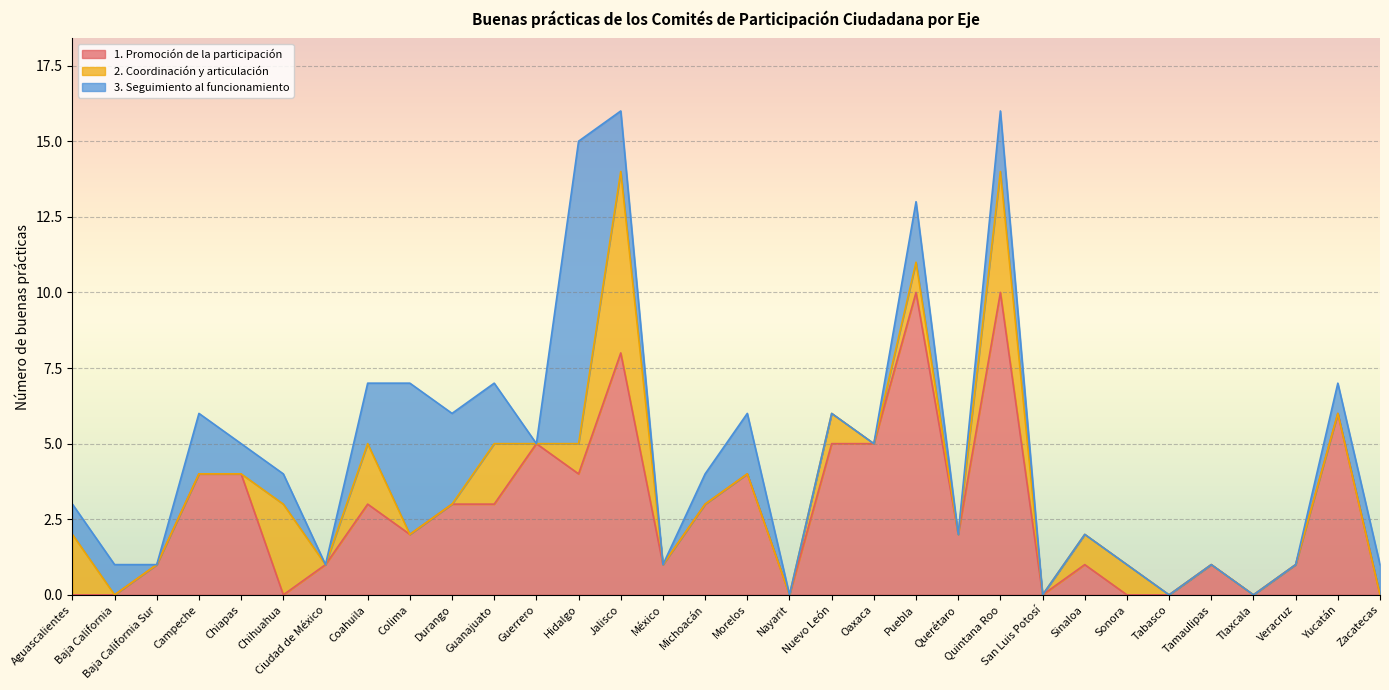

At which label does 2. Coordinación y articulación reach its minimum?

Baja California